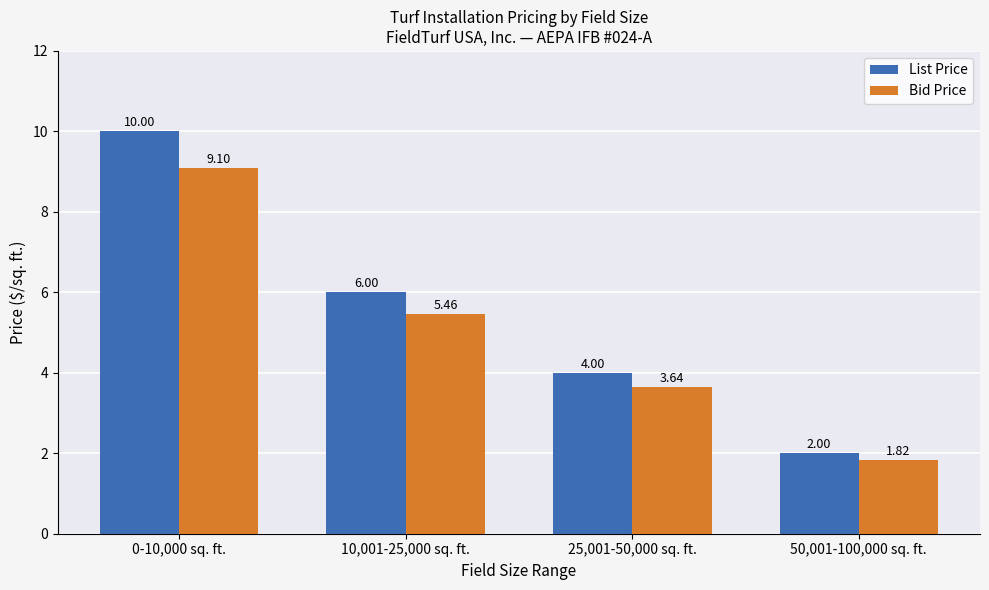

Which series has the largest range (max minus min)?

List Price